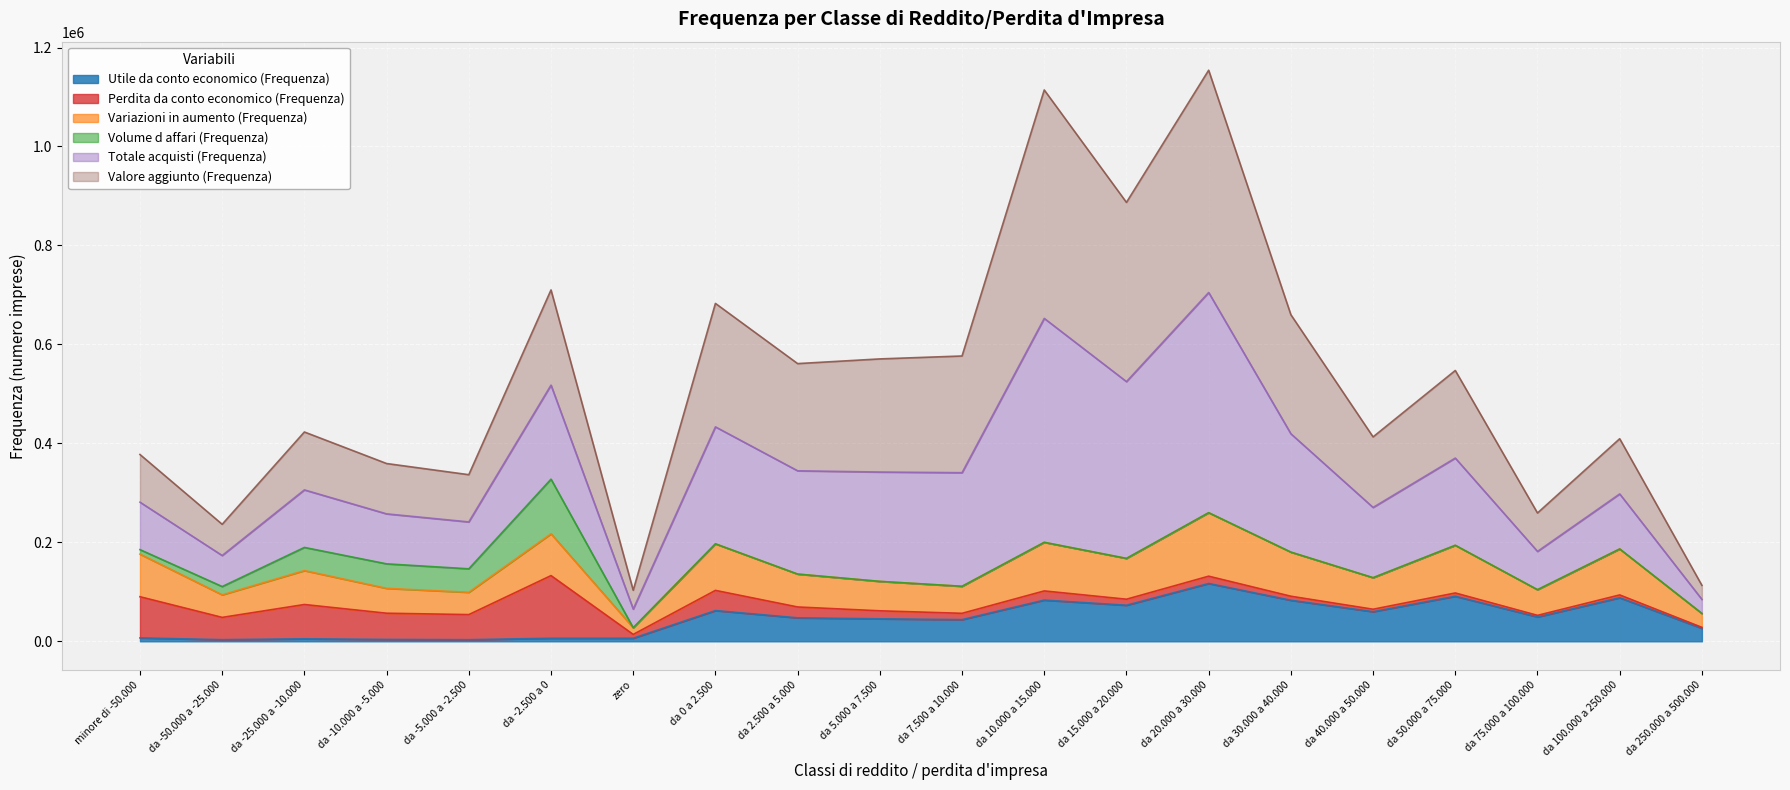

True or false: Totale acquisti (Frequenza) and Utile da conto economico (Frequenza) cross at least once.

False